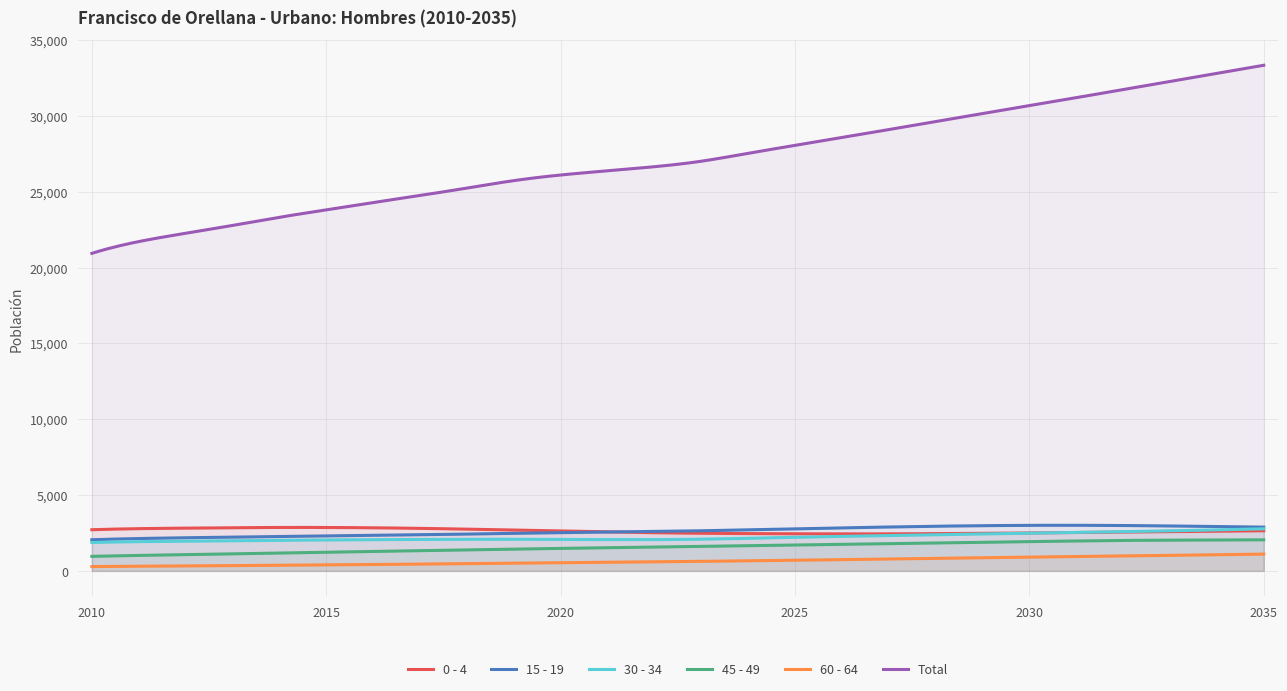

Is the value of 15 - 19 at 2027 greater than the value of 0 - 4 at 2034?

Yes